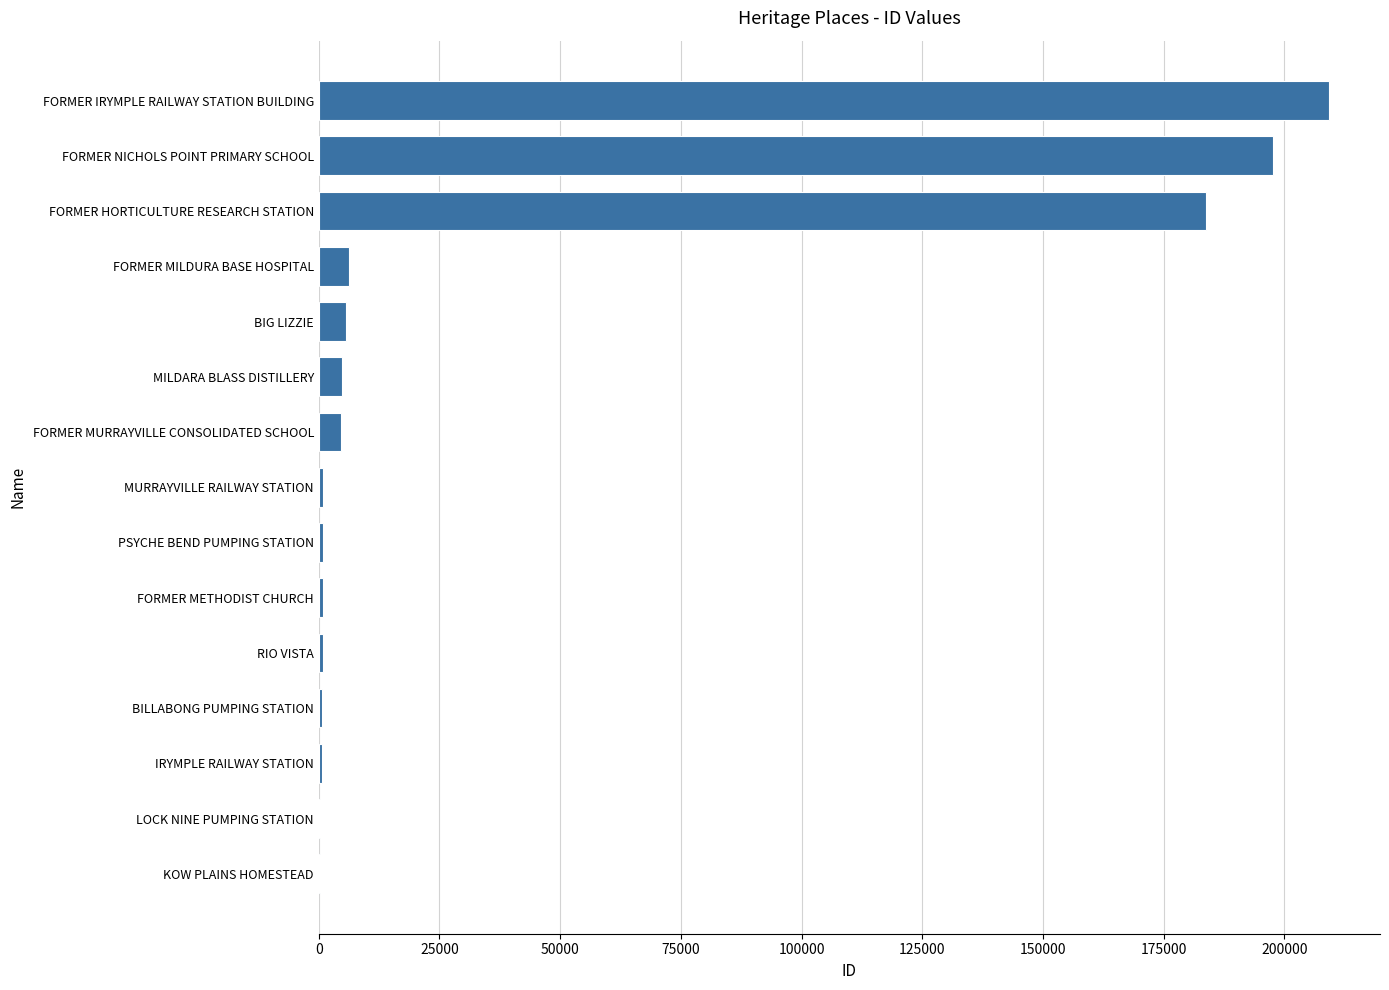

True or false: the data shows 4669 at FORMER MURRAYVILLE CONSOLIDATED SCHOOL.

True